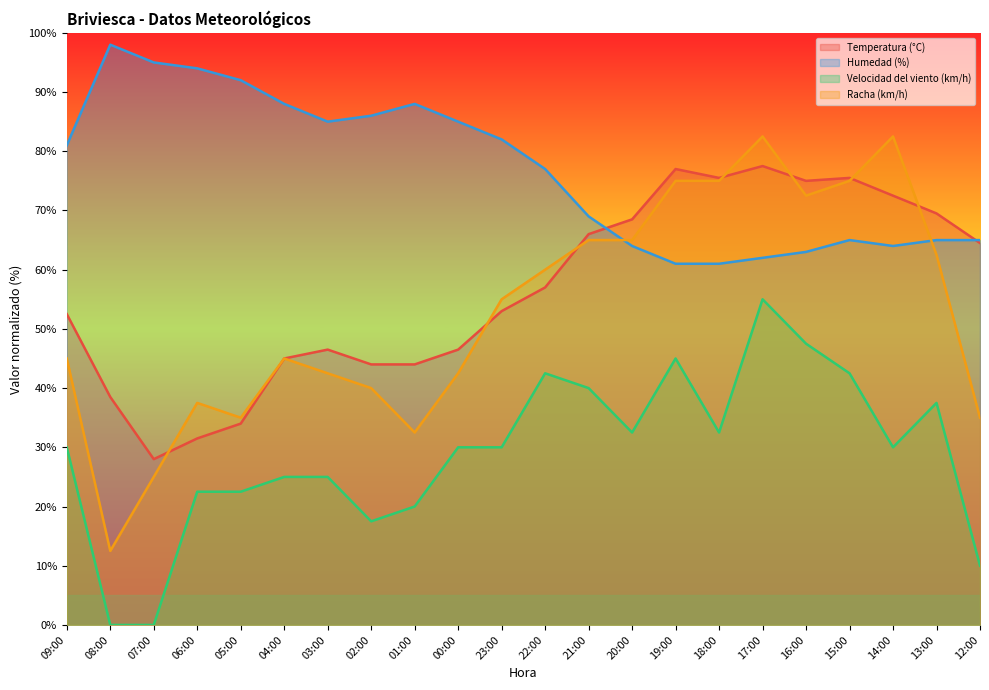

Reading left to right, extract all data points from this chart.

Temperatura (°C): 52.5	38.5	28.0	31.5	34.0	45.0	46.5	44.0	44.0	46.5	53.0	57.0	66.0	68.5	77.0	75.5	77.5	75.0	75.5	72.5	69.5	64.5
Humedad (%): 81.0	98.0	95.0	94.0	92.0	88.0	85.0	86.0	88.0	85.0	82.0	77.0	69.0	64.0	61.0	61.0	62.0	63.0	65.0	64.0	65.0	65.0
Velocidad del viento (km/h): 30.0	0.0	0.0	22.5	22.5	25.0	25.0	17.5	20.0	30.0	30.0	42.5	40.0	32.5	45.0	32.5	55.0	47.5	42.5	30.0	37.5	10.0
Racha (km/h): 45.0	12.5	25.0	37.5	35.0	45.0	42.5	40.0	32.5	42.5	55.0	60.0	65.0	65.0	75.0	75.0	82.5	72.5	75.0	82.5	62.5	35.0